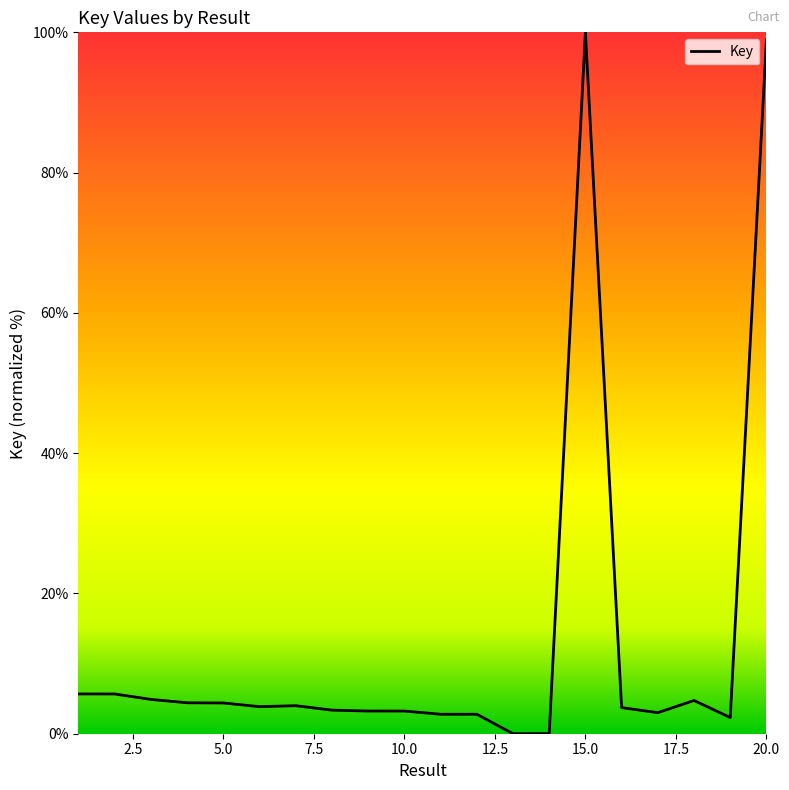

Does the chart display data point markers on the line(s)?

No